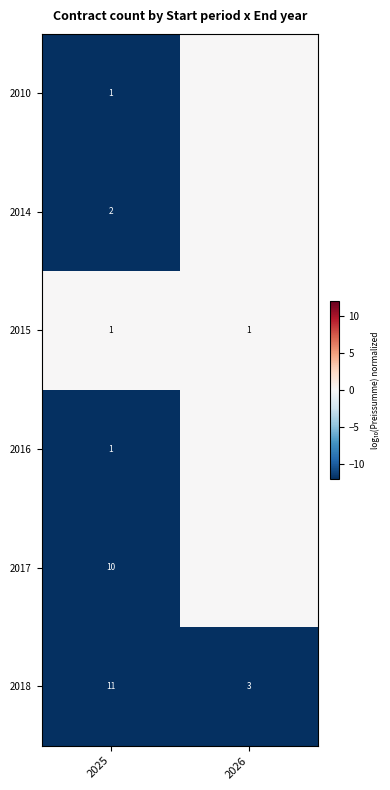

The value of 2018 at 2025 is 11. True or false?

True